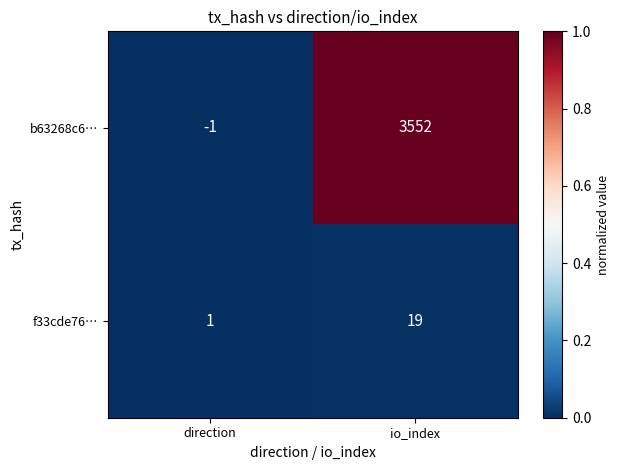

Rank the series by their maximum value, from lowest to highest.

f33cde76…, b63268c6…